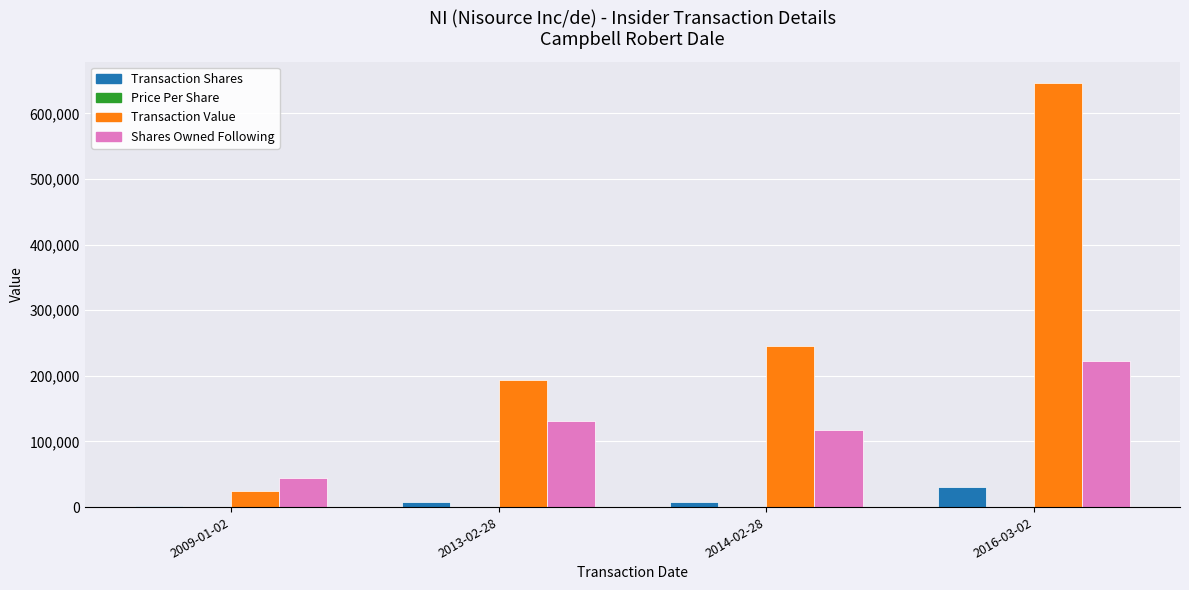

At which category is the sum across all series the highest?

2016-03-02